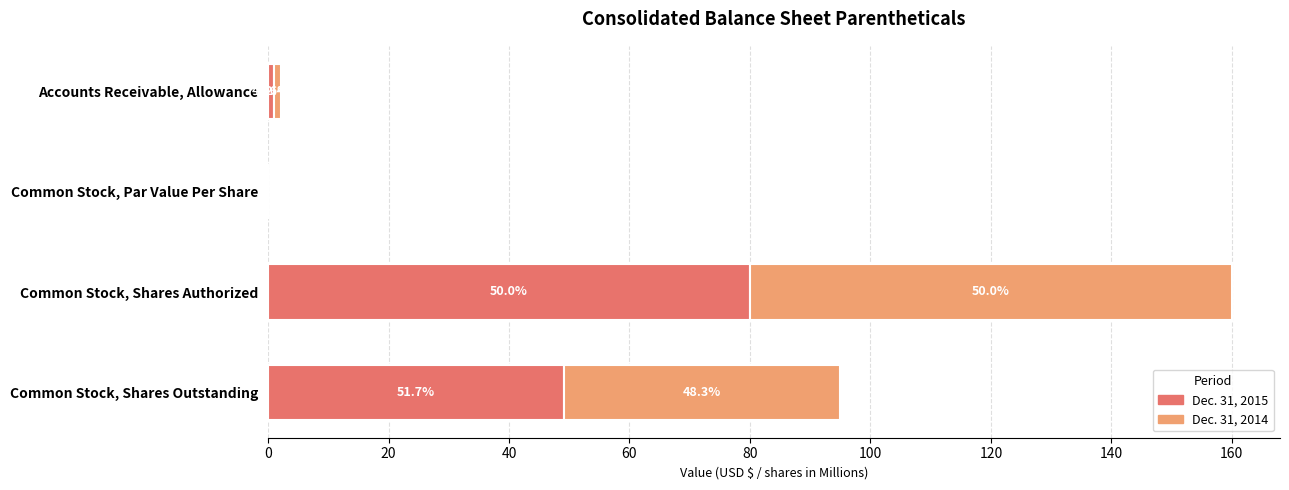

What are all the series names shown in the legend?

Dec. 31, 2015, Dec. 31, 2014